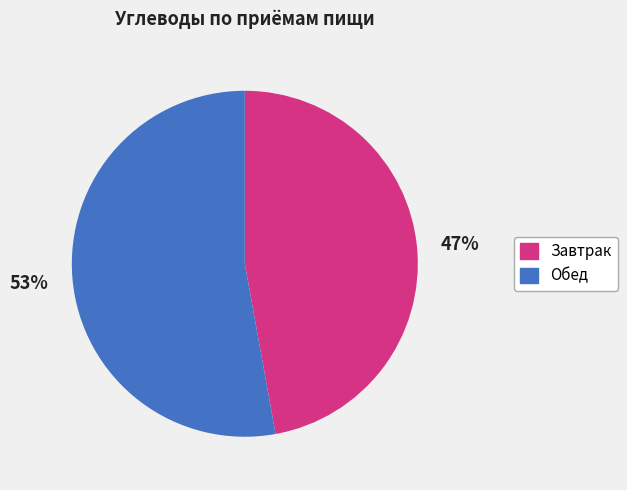

Which slice represents more than half of the pie?

Обед